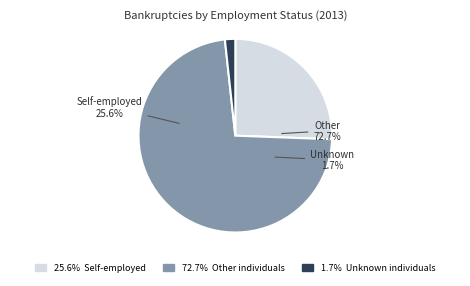

True or false: Unknown individuals accounts for 2% of the total.

True